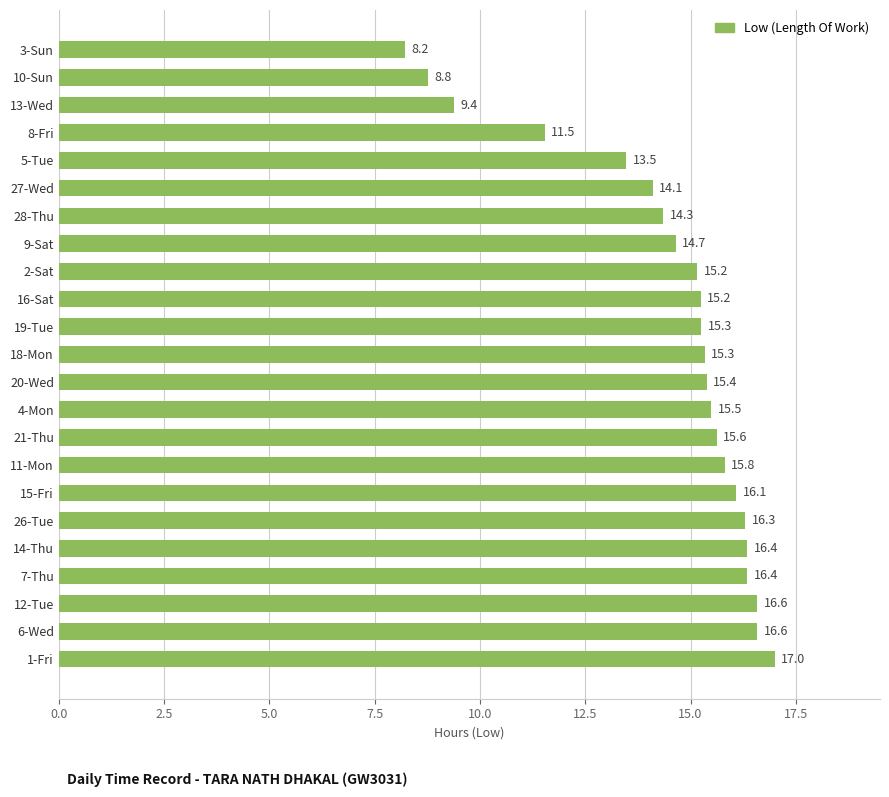

What is the ratio of the value at 4-Mon to the value at 26-Tue?

1.0